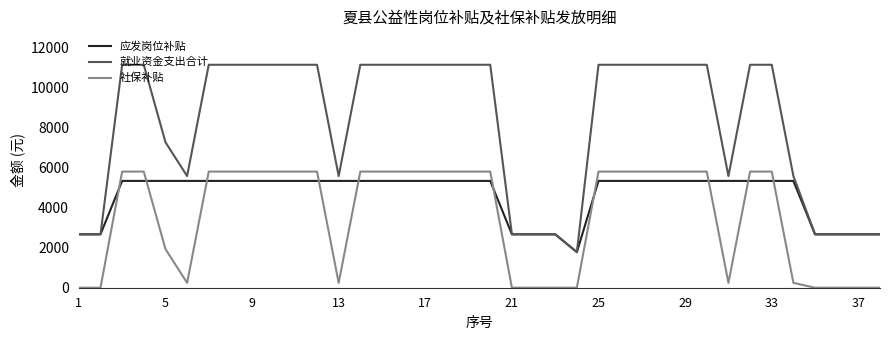

Which series has the widest spread of values?

就业资金支出合计